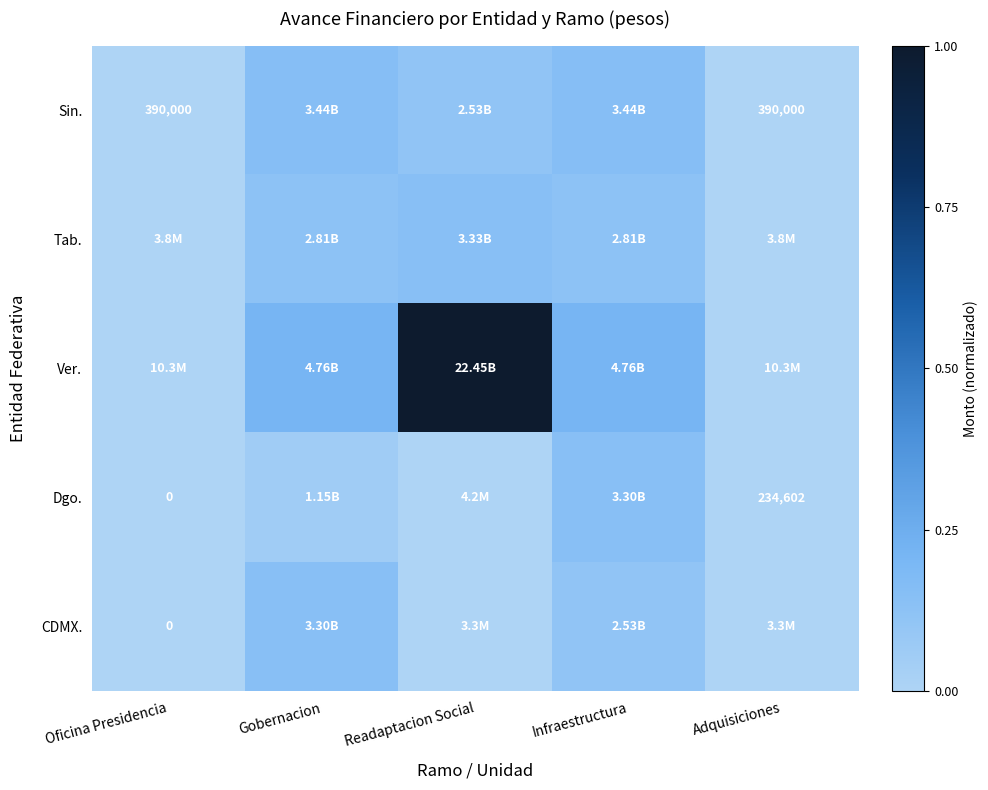

At which category is the sum across all series the highest?

Readaptacion Social